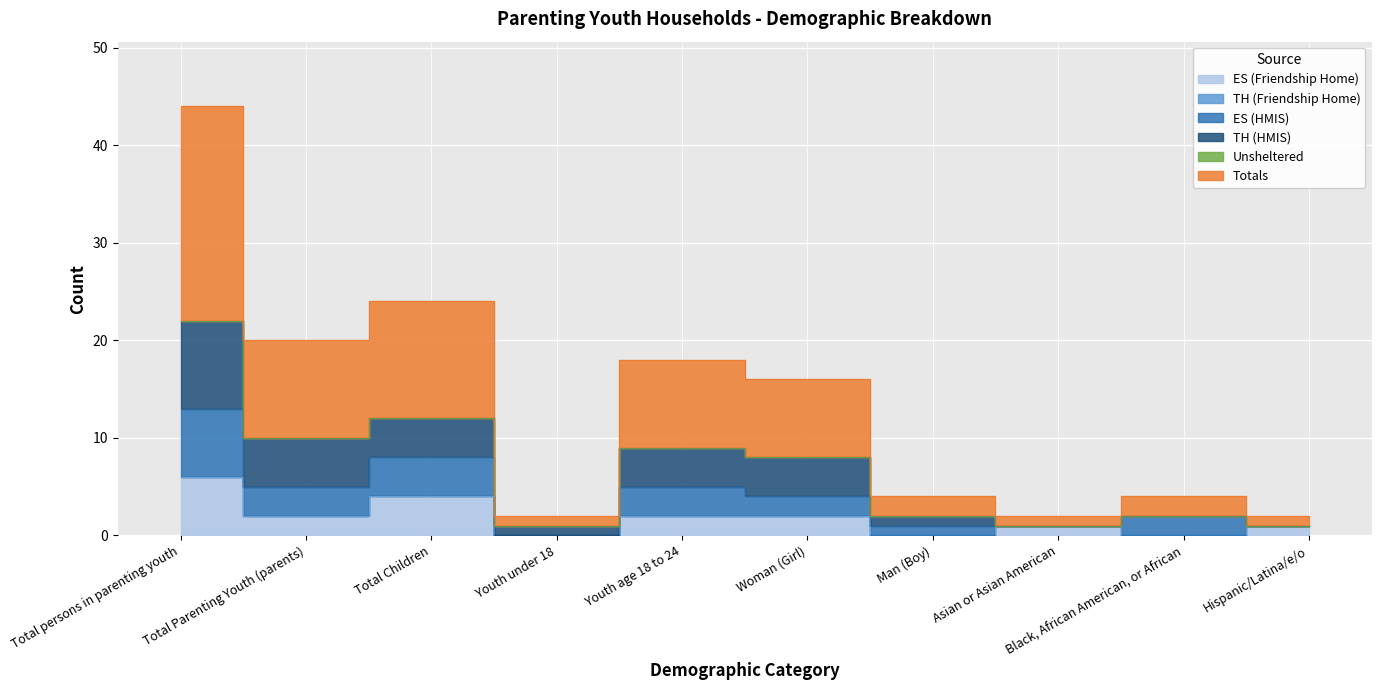

True or false: TH (Friendship Home) and ES (Friendship Home) intersect in this chart.

False